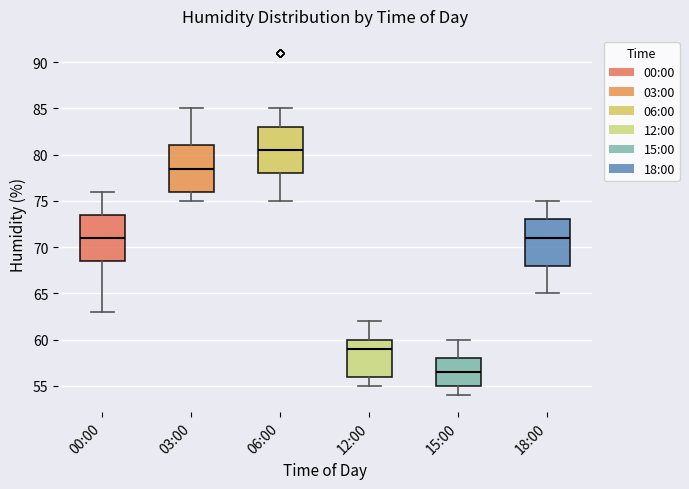

Reading left to right, read every box against the y-axis: the position of its median line, the range the box covers, and the ends of its whiskers. The values are not printed on the chart, so give them approximately, as read against the axis.

00:00: median 71.0, box 68.5 to 73.5, whiskers 63.0 to 76.0
03:00: median 78.5, box 76.0 to 81.0, whiskers 75.0 to 85.0
06:00: median 80.5, box 78.0 to 83.0, whiskers 75.0 to 85.0
12:00: median 59.0, box 56.0 to 60.0, whiskers 55.0 to 62.0
15:00: median 56.5, box 55.0 to 58.0, whiskers 54.0 to 60.0
18:00: median 71.0, box 68.0 to 73.0, whiskers 65.0 to 75.0